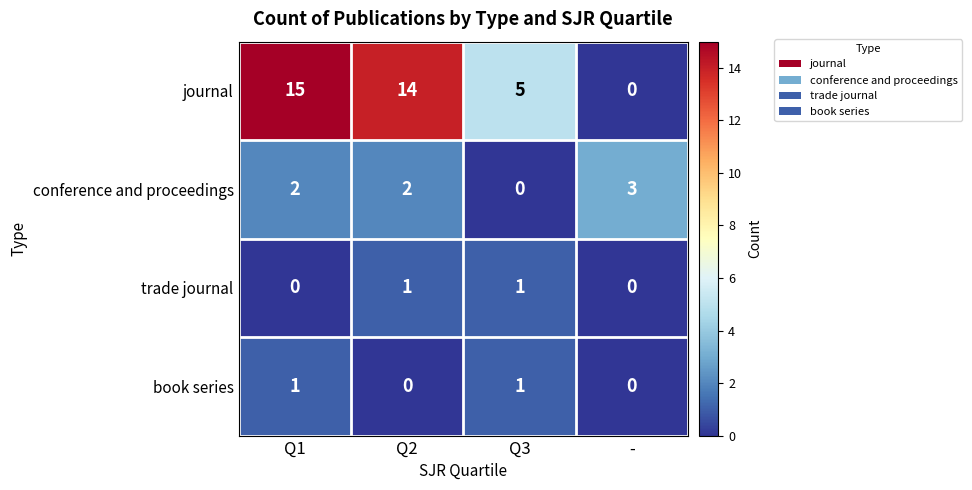

What is the spread (max minus min) of values at Q2?

14